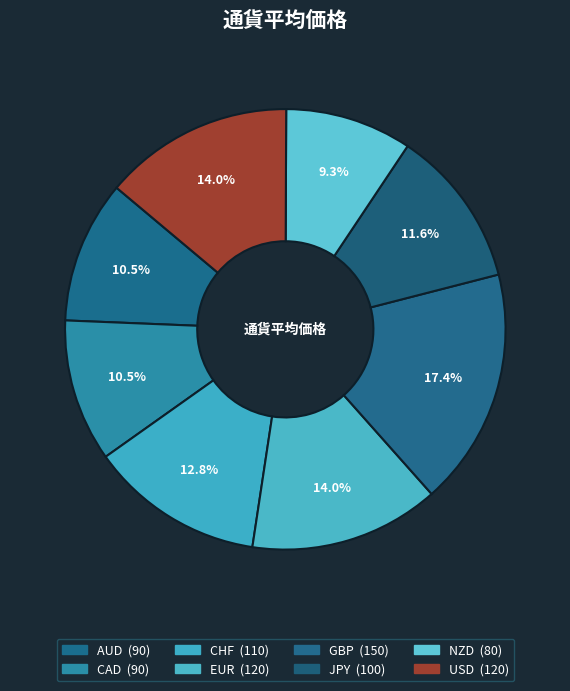

What is the smallest slice in the pie chart?

NZD